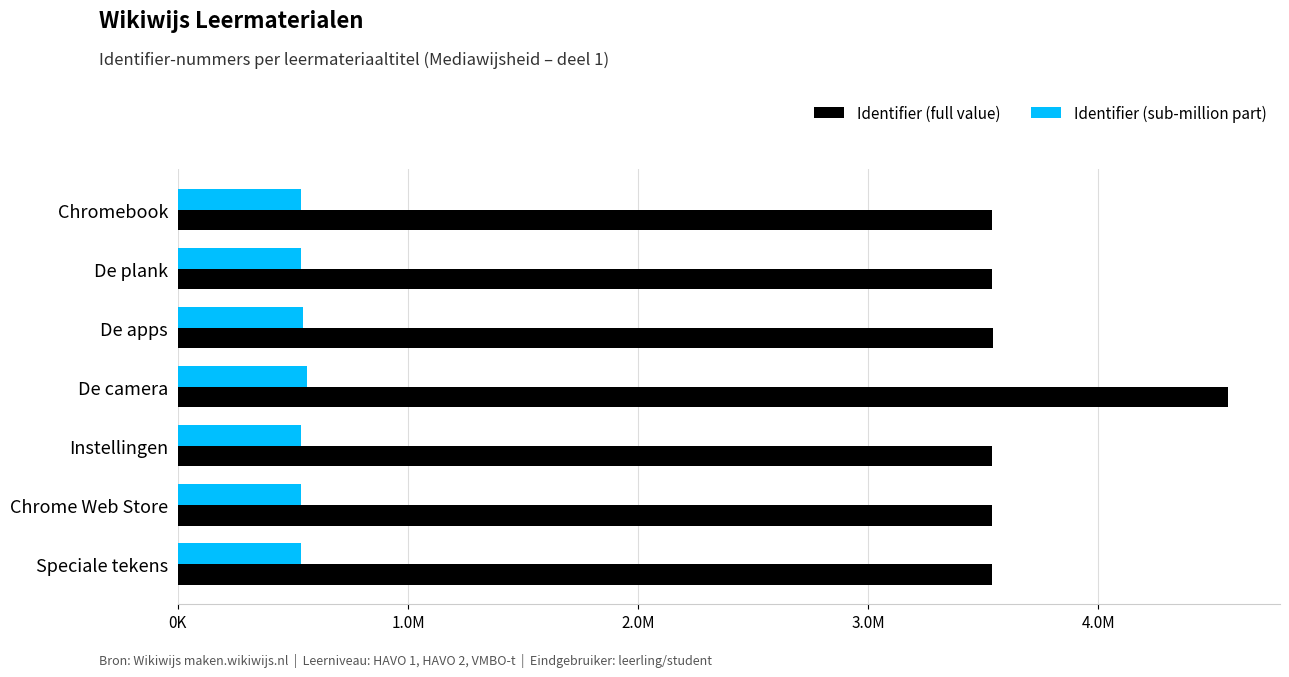

What are all the series names shown in the legend?

Identifier (full value), Identifier (sub-million part)